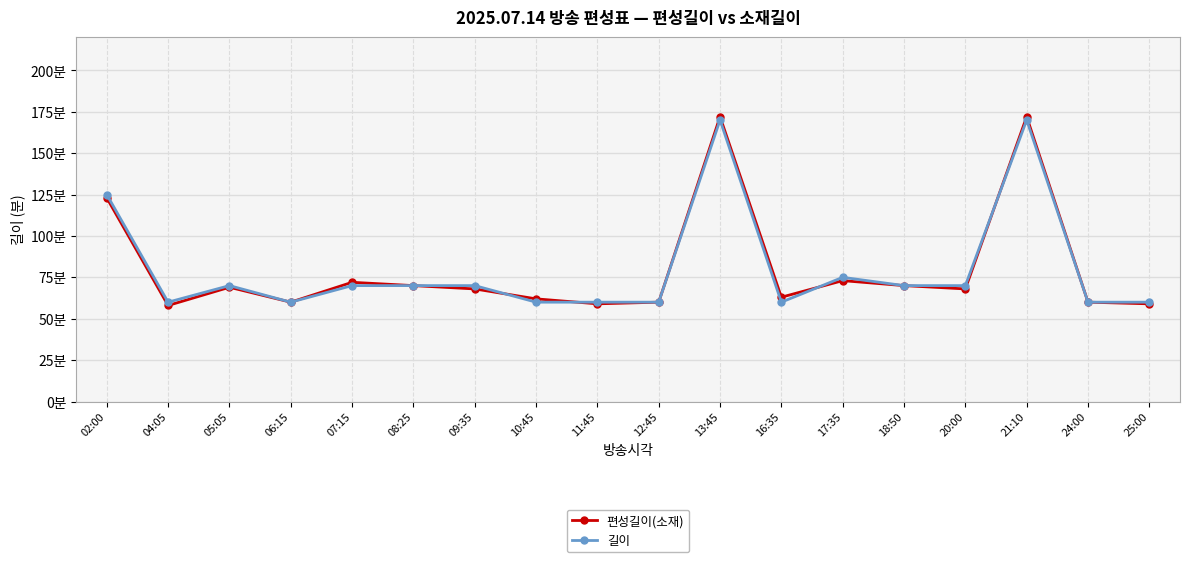

Is this an area chart (filled region under the line)?

No